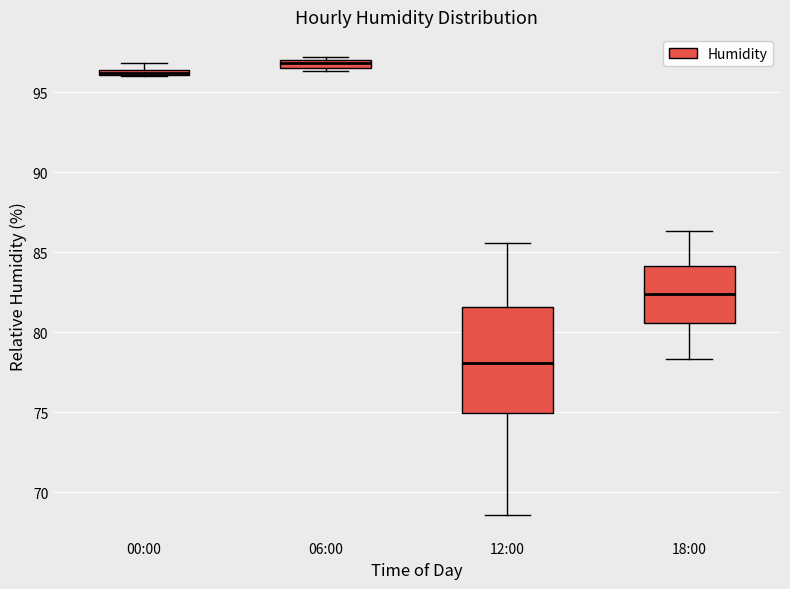

Where is the upper edge of the box for 06:00 on the y-axis? The values are not printed on the chart, so give them approximately, as read against the axis.

97.0